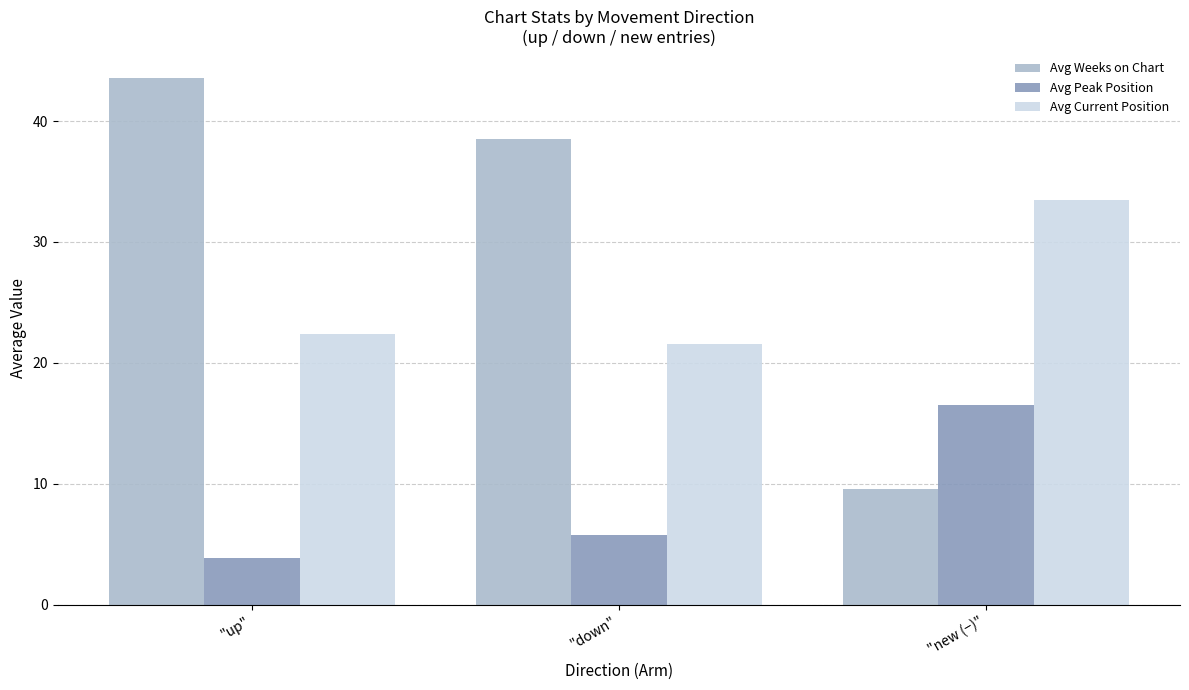

At which label is Avg Current Position closest to 27?

"up"